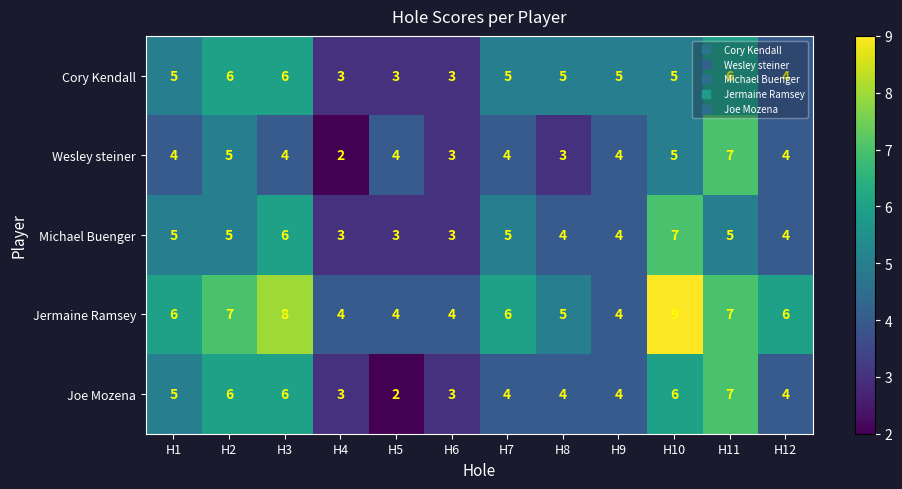

Which category has the lowest value in the Joe Mozena series?

H5